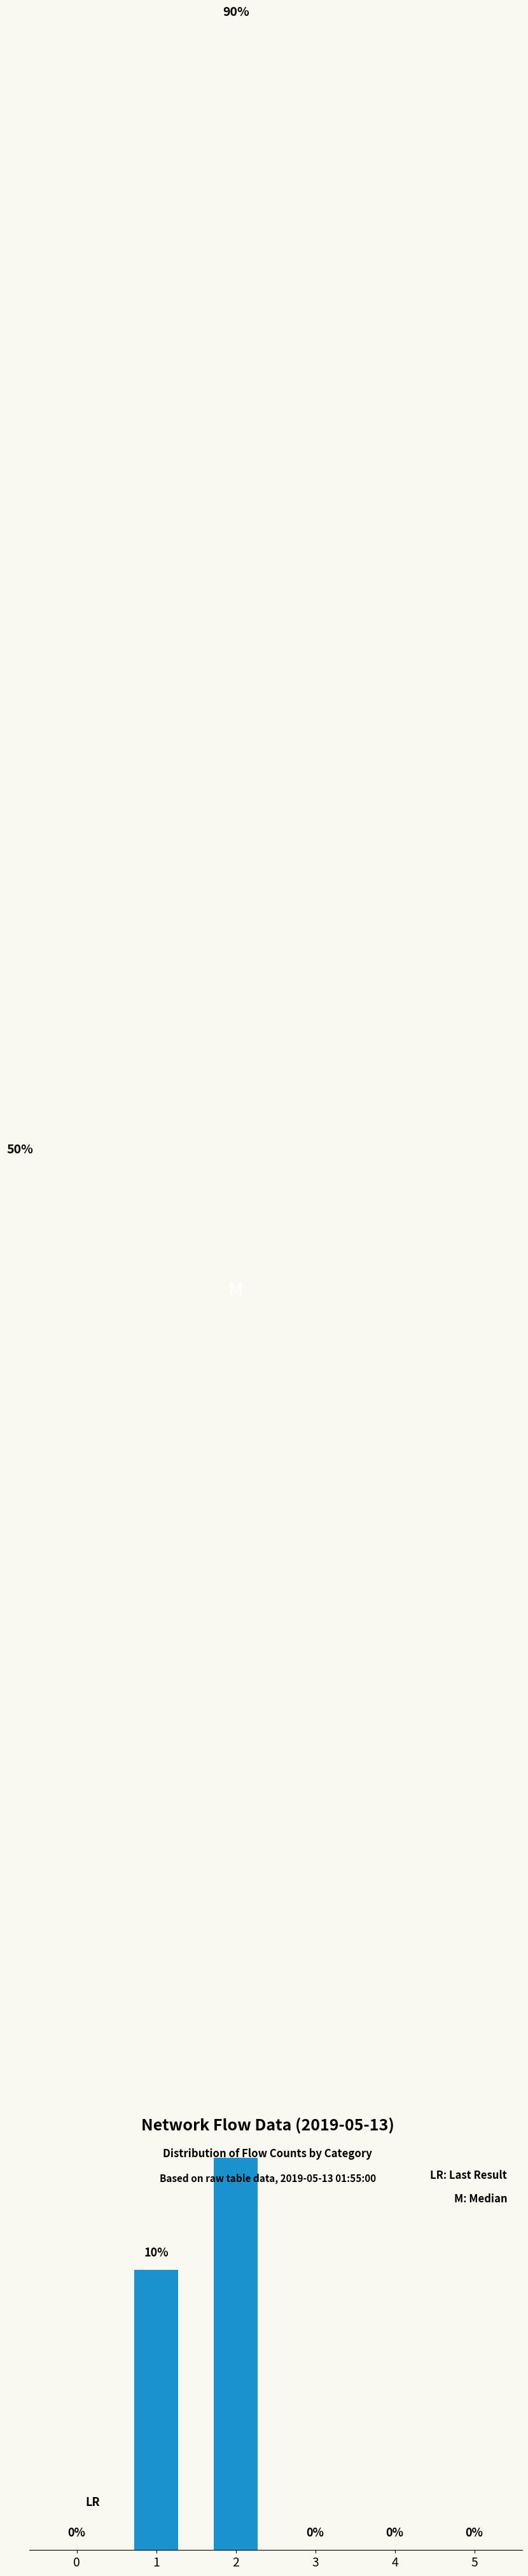

Between 1 and 2, which is larger?

2